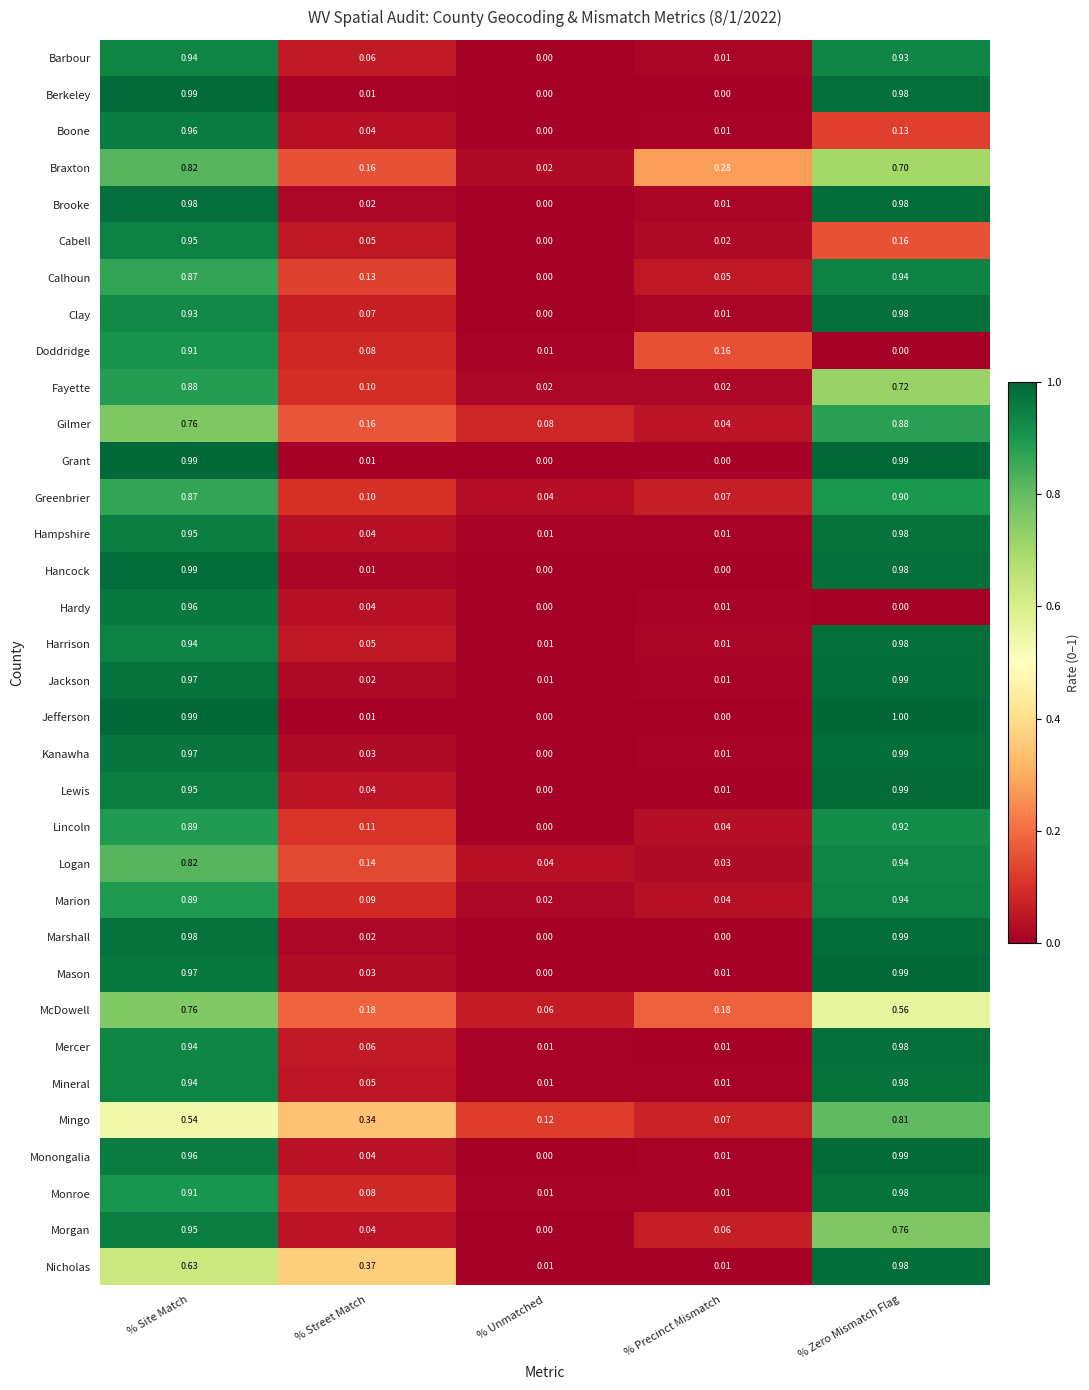

Between % Street Match and % Precinct Mismatch, which series saw the biggest shift?

Nicholas